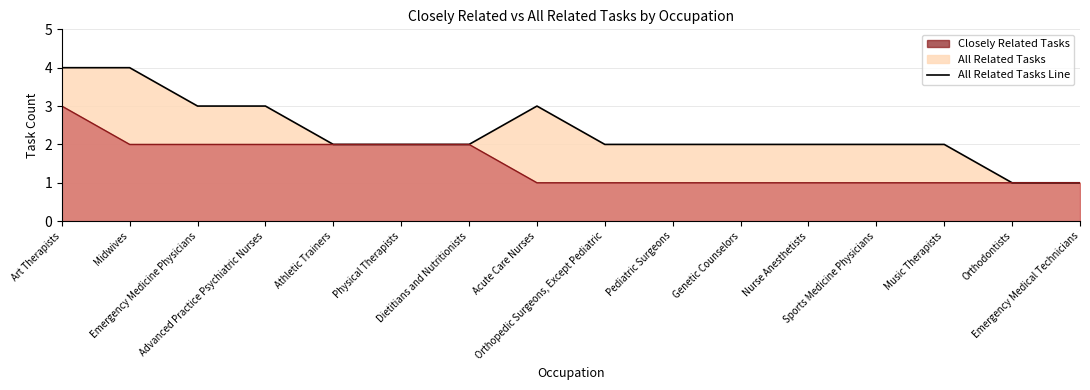

True or false: All Related Tasks Line and Closely Related Tasks Line cross at least once.

False